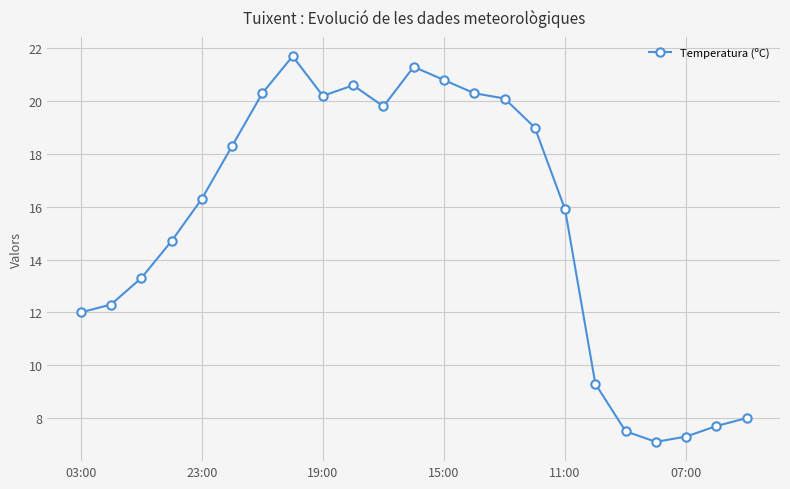

Count the number of data series in this chart.

1